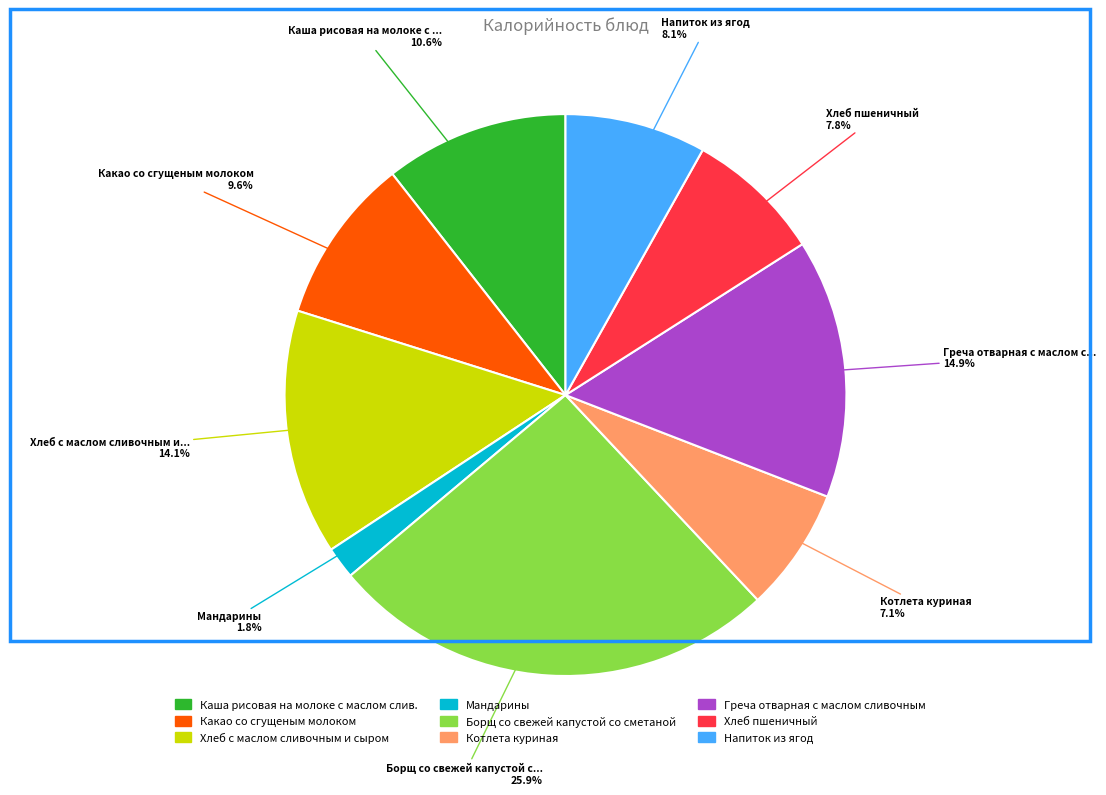

To the nearest percent, what is the combined percentage of Греча отварная с маслом сливочным and Котлета куриная?

22%